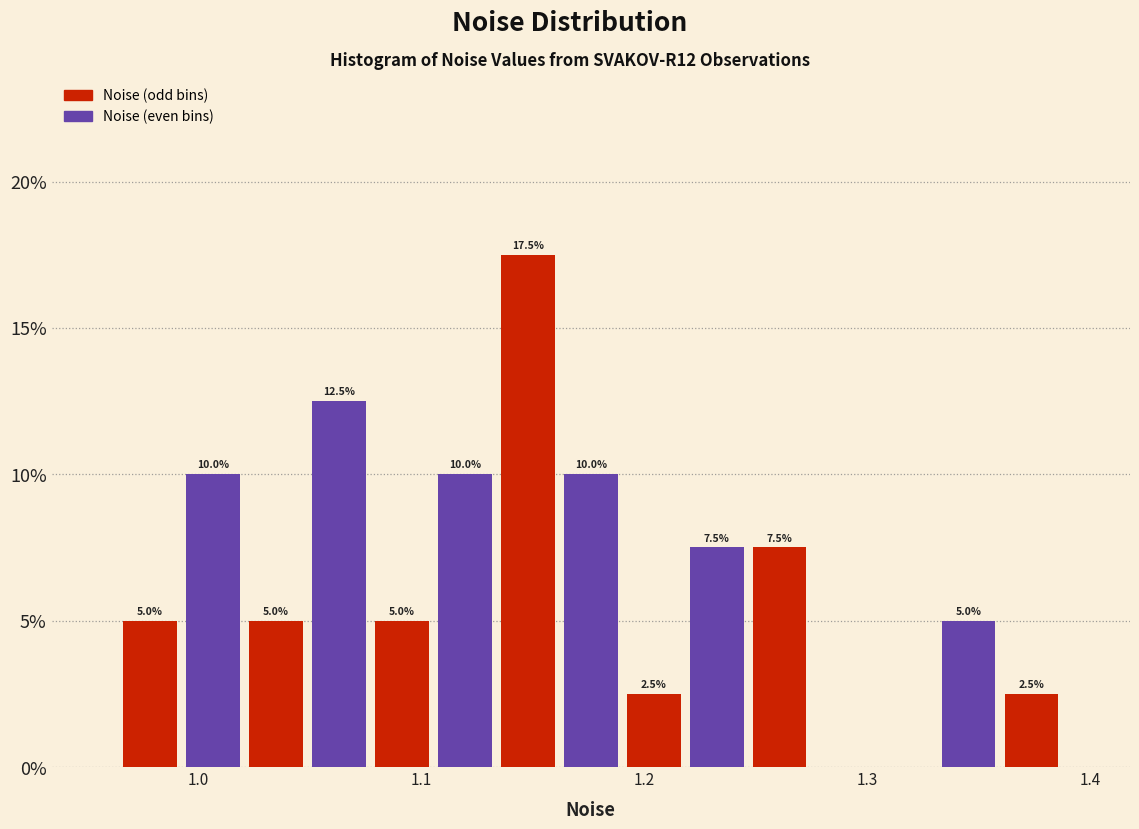

Around what value on the x-axis is the tallest bar? Give the approximate position of its centre, as read against the axis.

1.15